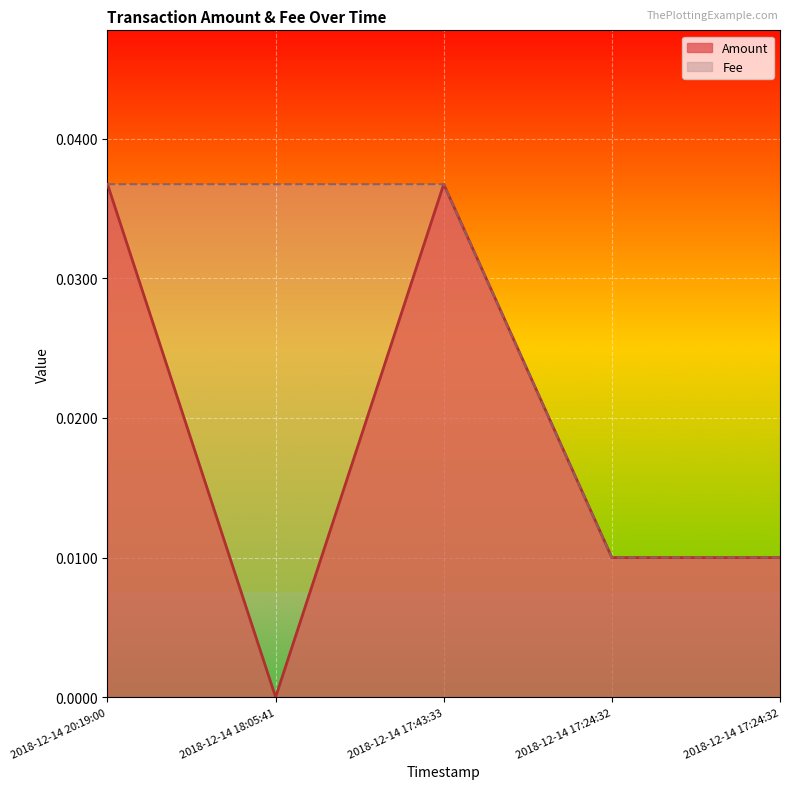

List the series in order of their peak value, lowest first.

Amount, Fee